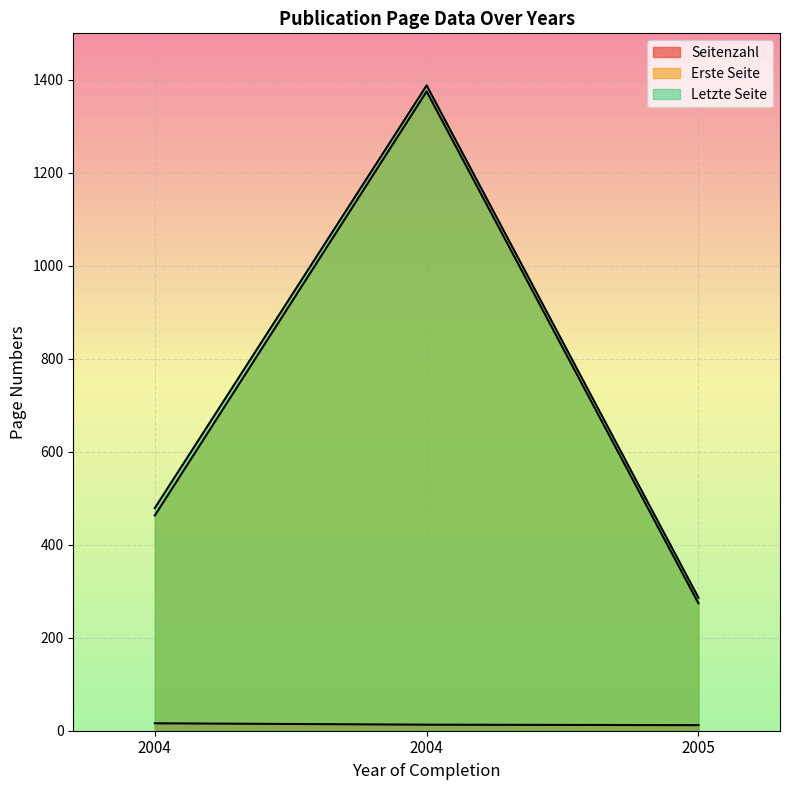

Reading left to right, transcribe all the data shown in this chart.

Seitenzahl: 16	13	12
Erste Seite: 463	1375	274
Letzte Seite: 479	1388	286